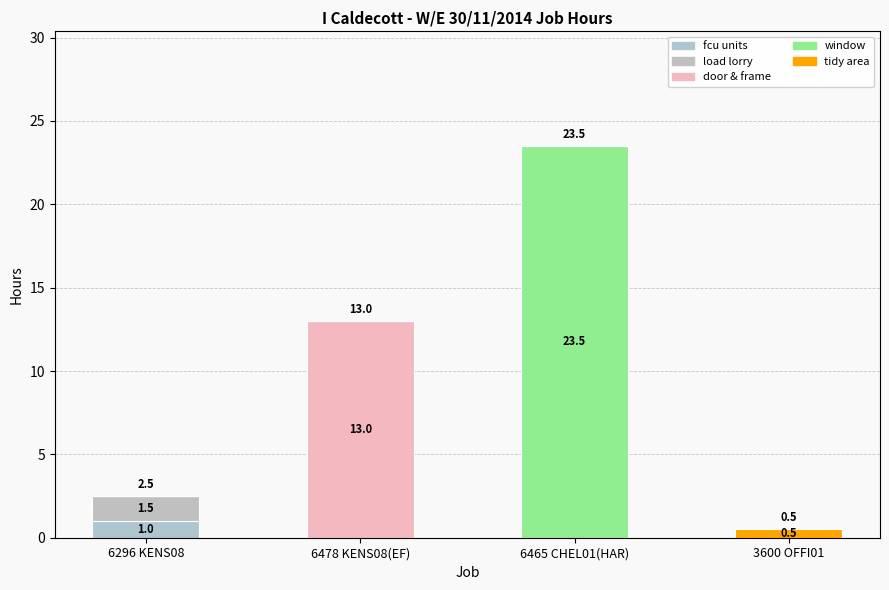

What is the total value across all series at 6296 KENS08?

2.5